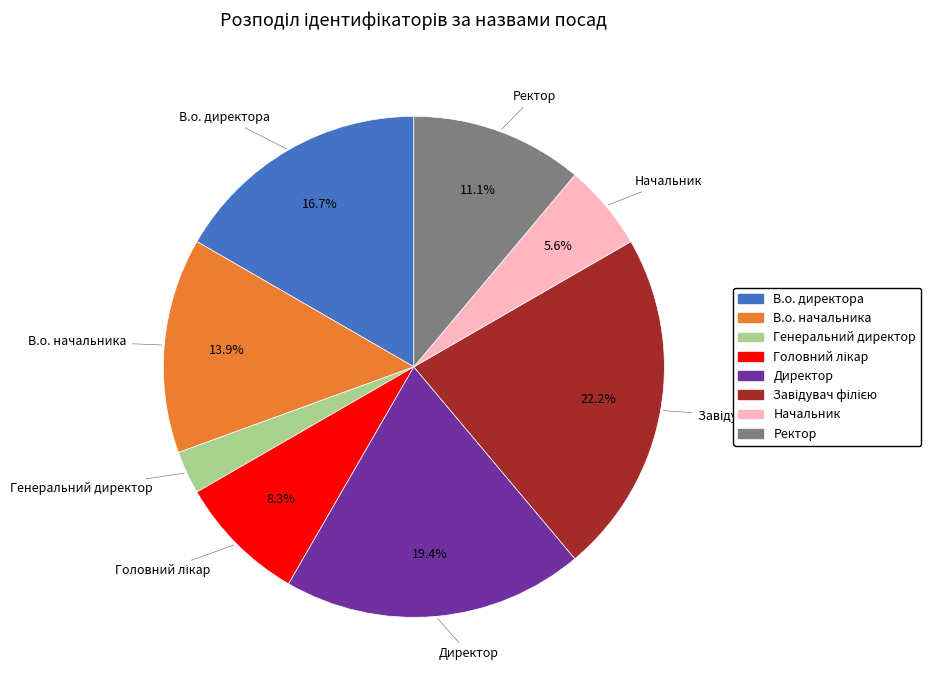

What is the smallest slice in the pie chart?

Генеральний директор